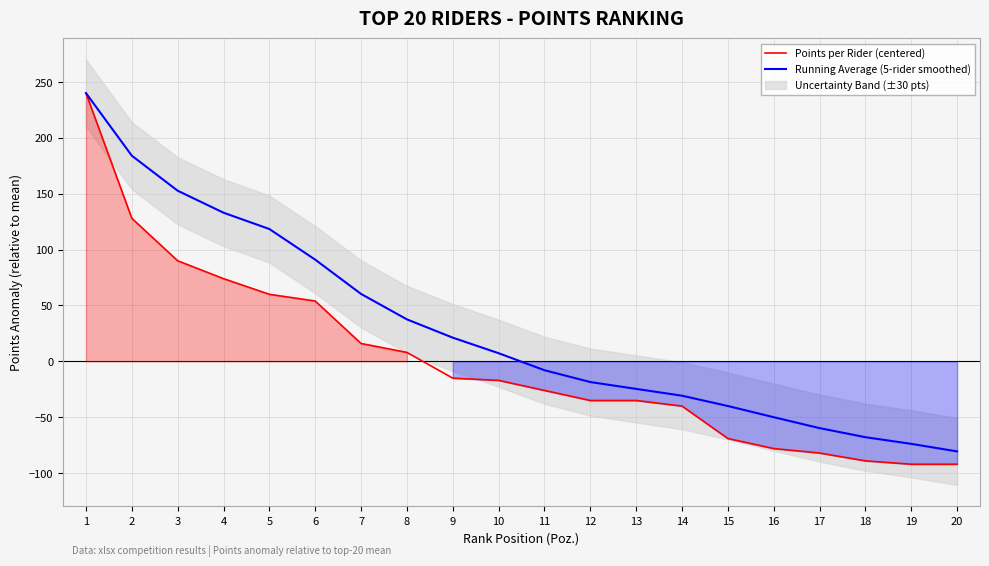

What is the total value across all series at 11?

-33.9